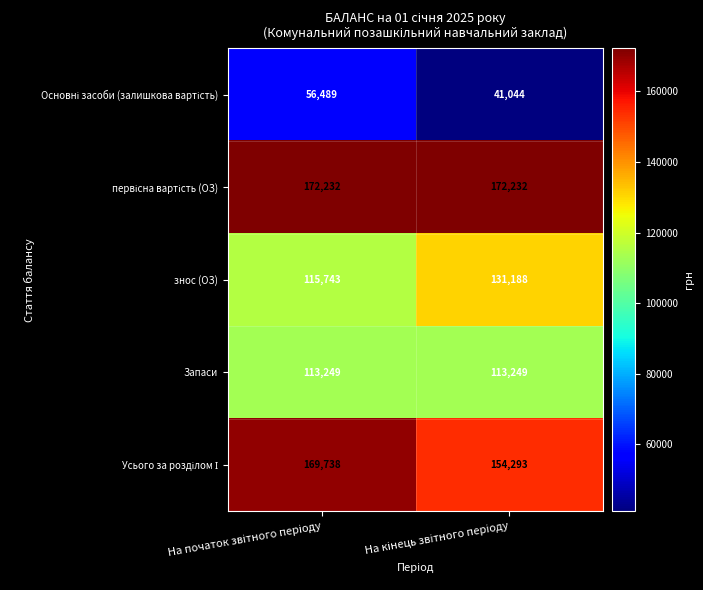

What is the sum of all Запаси values?

226498